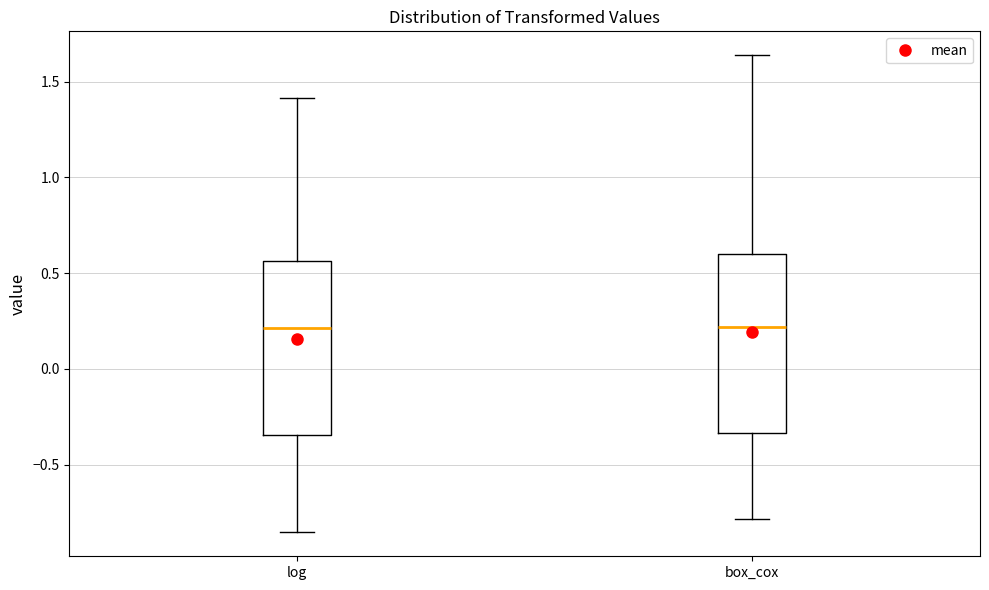

Where is the lower edge of the box for box_cox on the y-axis? The values are not printed on the chart, so give them approximately, as read against the axis.

-0.35